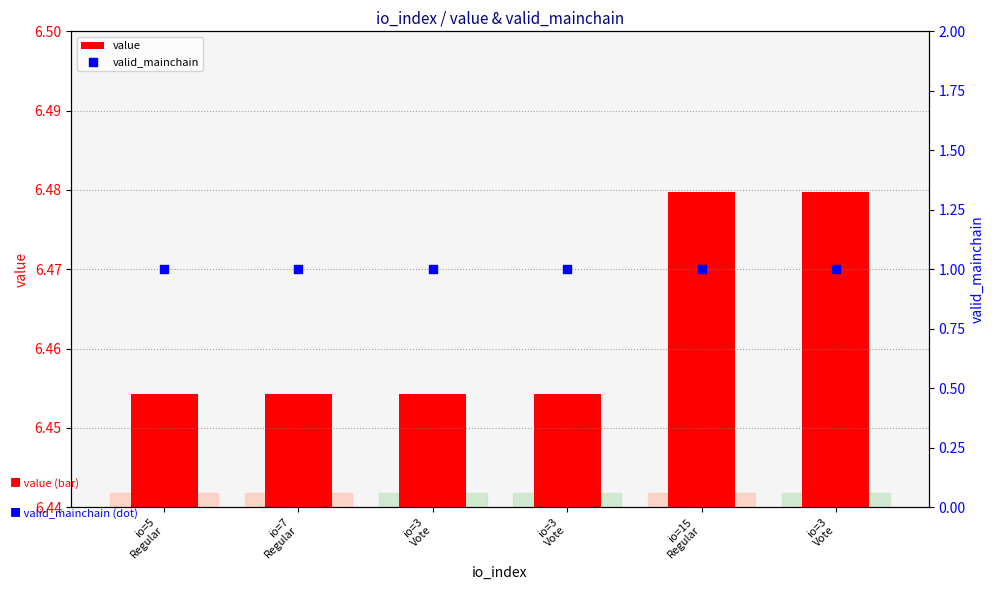

Which series reaches the maximum Y coordinate?

valid_mainchain